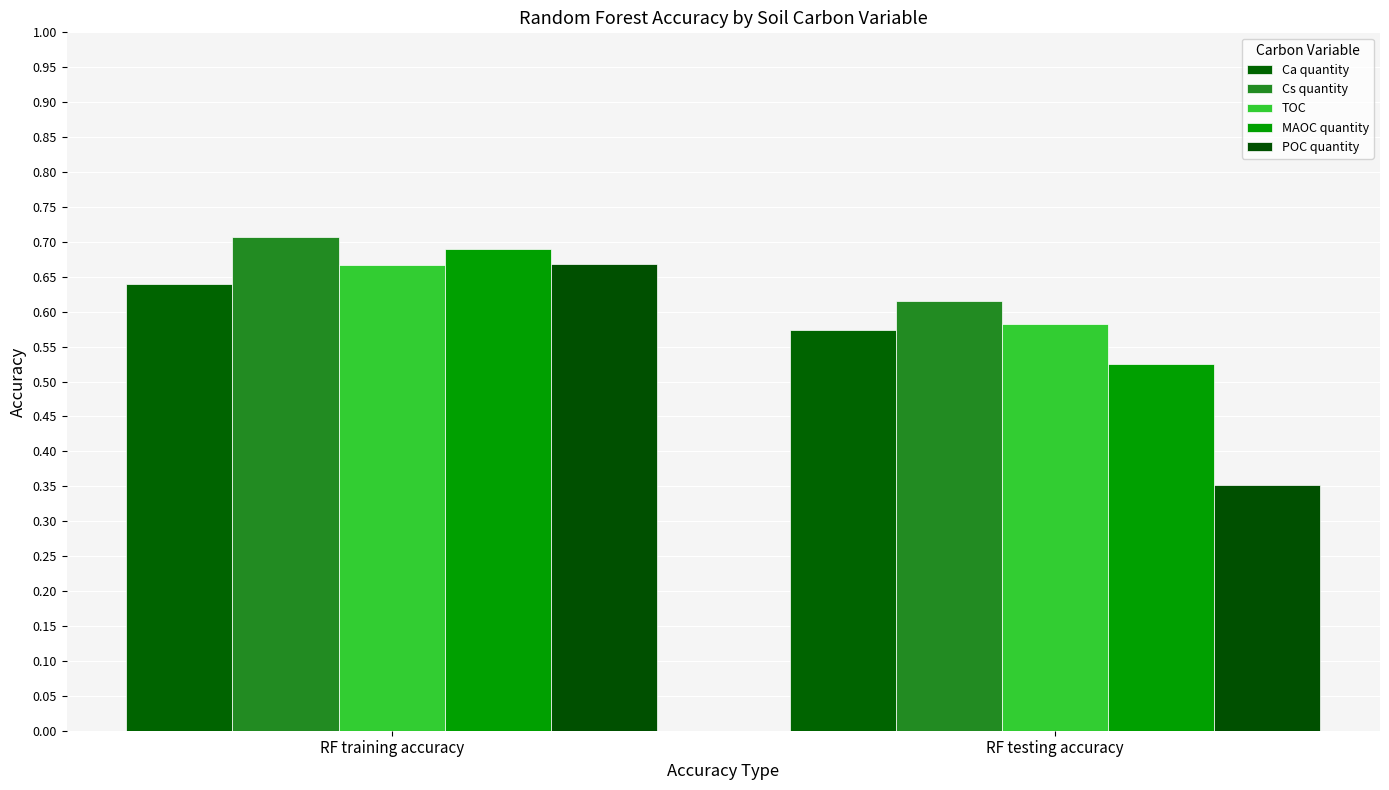

What is the total value across all series at RF training accuracy?

3.4